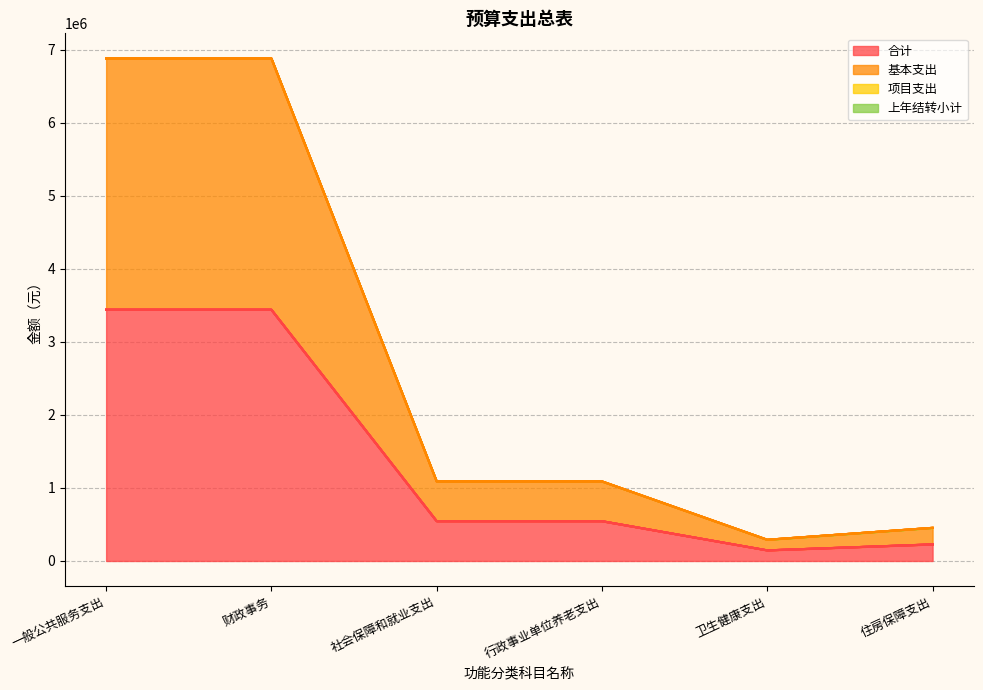

List the labels in order of 合计 value, smallest first.

卫生健康支出, 住房保障支出, 社会保障和就业支出, 行政事业单位养老支出, 一般公共服务支出, 财政事务